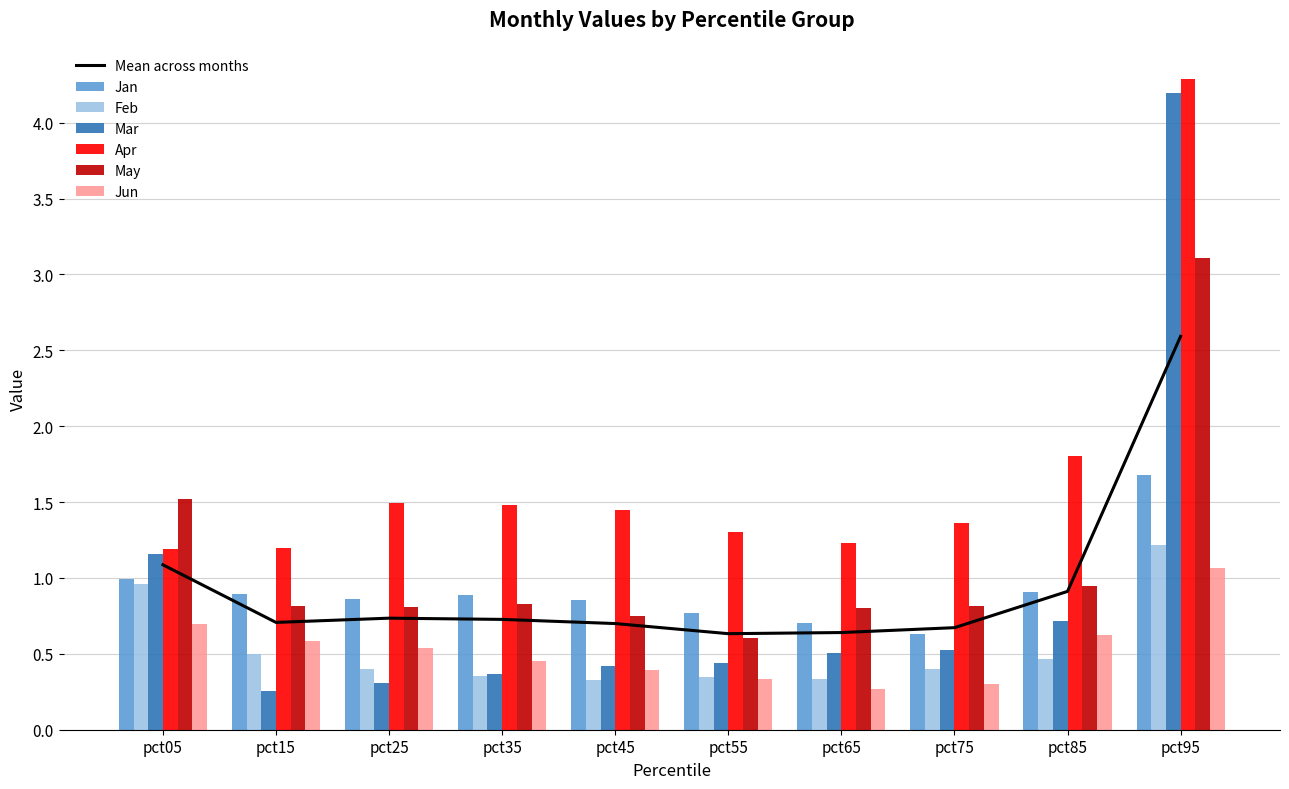

What is the difference between the maximum and minimum values in the Feb series?

0.9